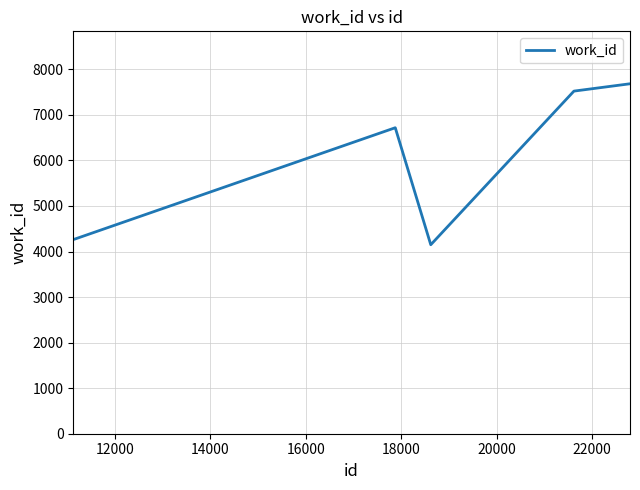

What is the difference between the maximum and minimum values?

3533